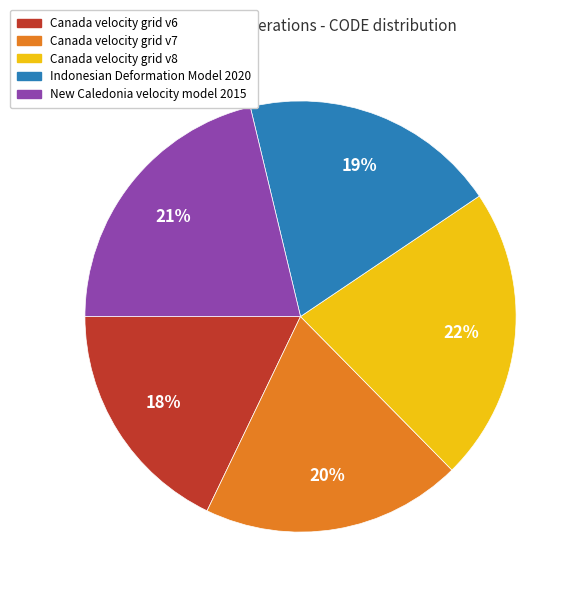

Does any single category account for the majority?

No